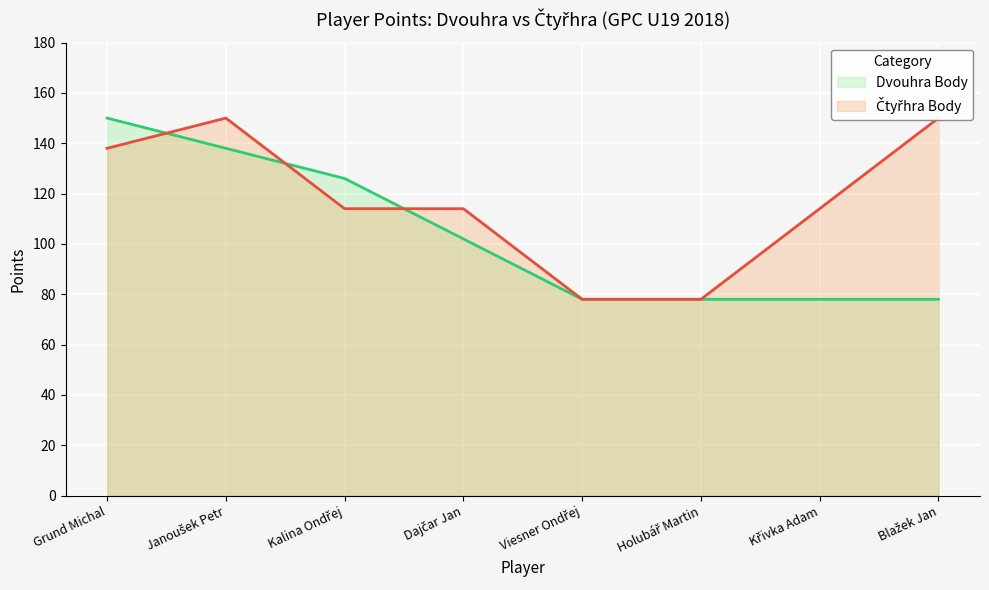

What is the difference between the maximum and minimum values in the Čtyřhra Body series?

72